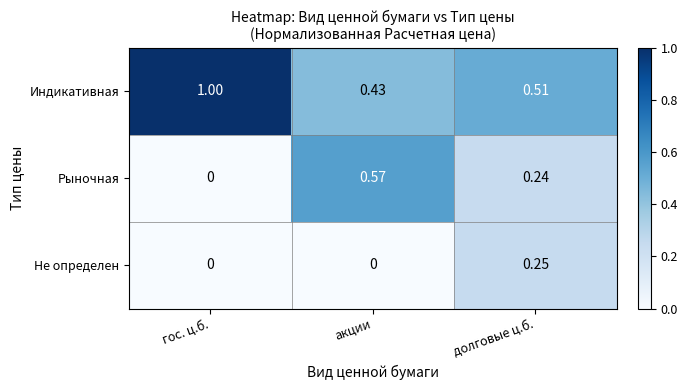

At which category does the chart reach its peak across all series?

гос. ц.б.